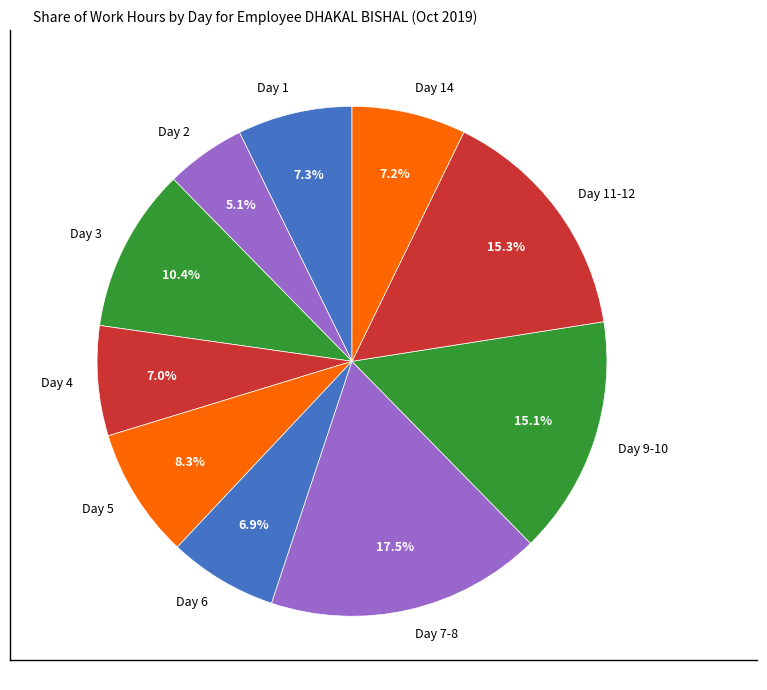

To the nearest percent, what portion does Day 3 represent?

10%